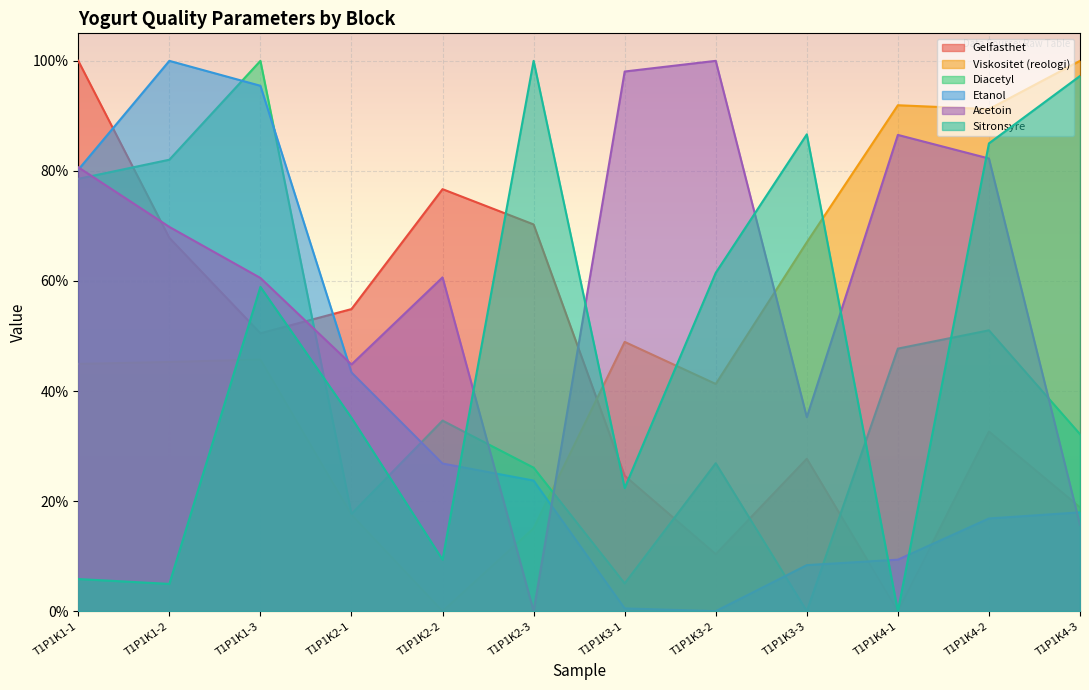

What is the spread (max minus min) of values at T1P1K4-3?

0.8